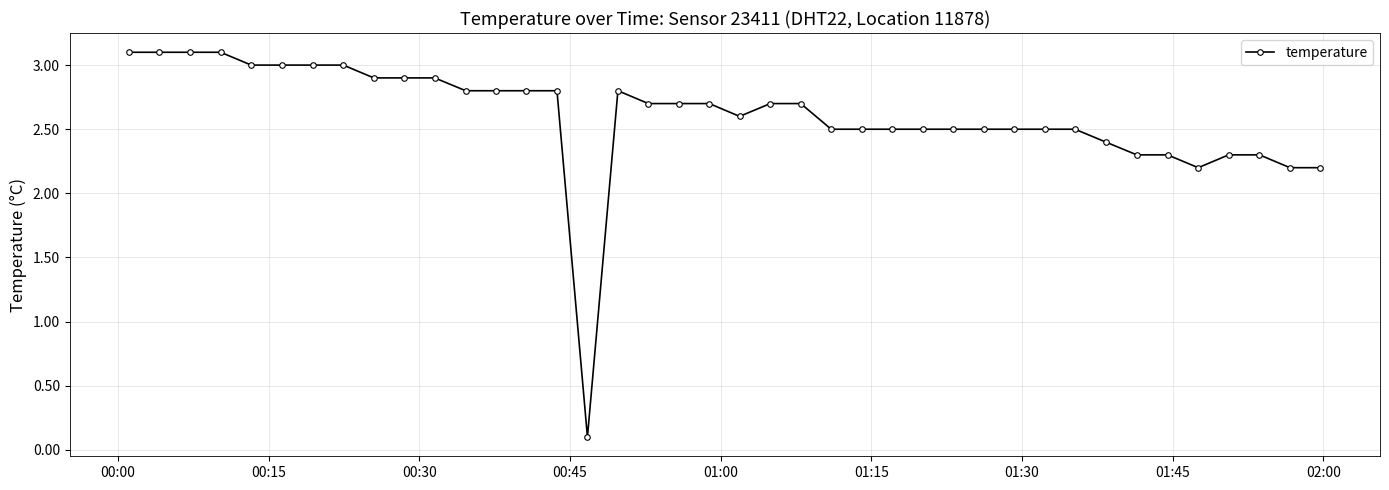

What is the smallest value displayed?

0.1